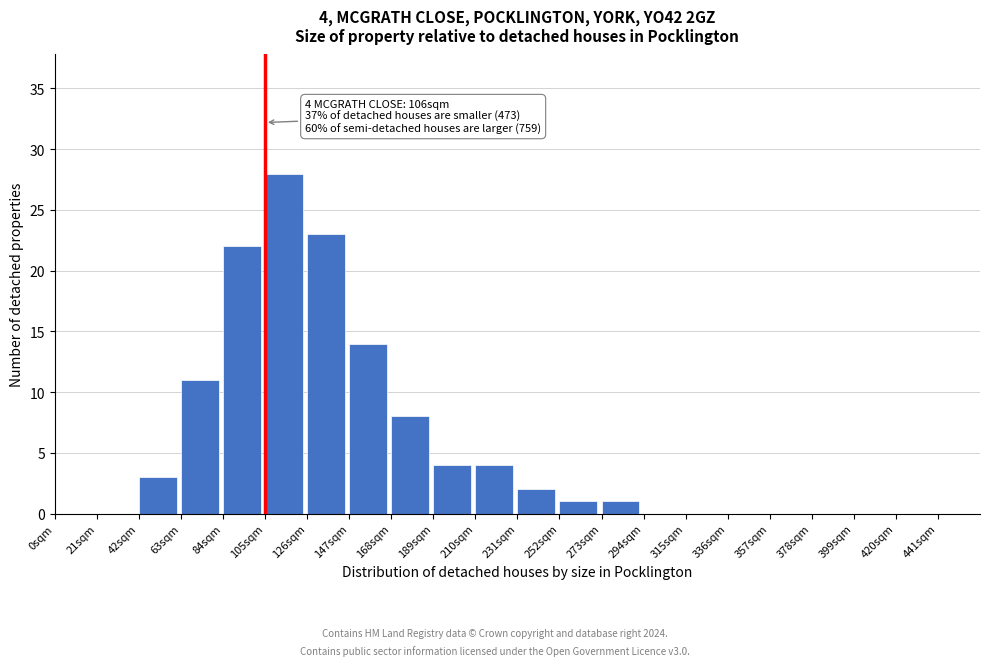

Reading right to left, what are all the values shown in this chart?

441sqm=0	420sqm=0	399sqm=0	378sqm=0	357sqm=0	336sqm=0	315sqm=0	294sqm=0	273sqm=1	252sqm=1	231sqm=2	210sqm=4	189sqm=4	168sqm=8	147sqm=14	126sqm=23	105sqm=28	84sqm=22	63sqm=11	42sqm=3	21sqm=0	0sqm=0